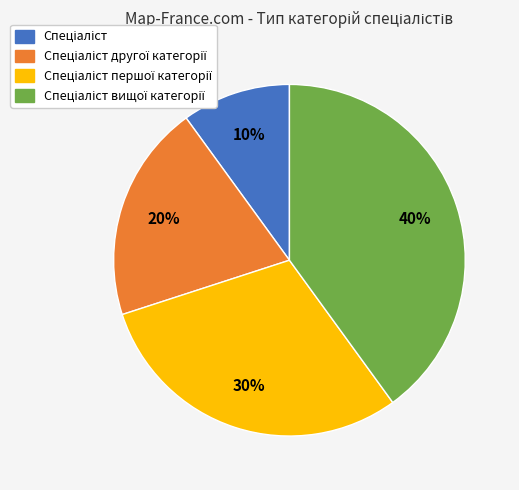

Is there a majority slice in this chart?

No